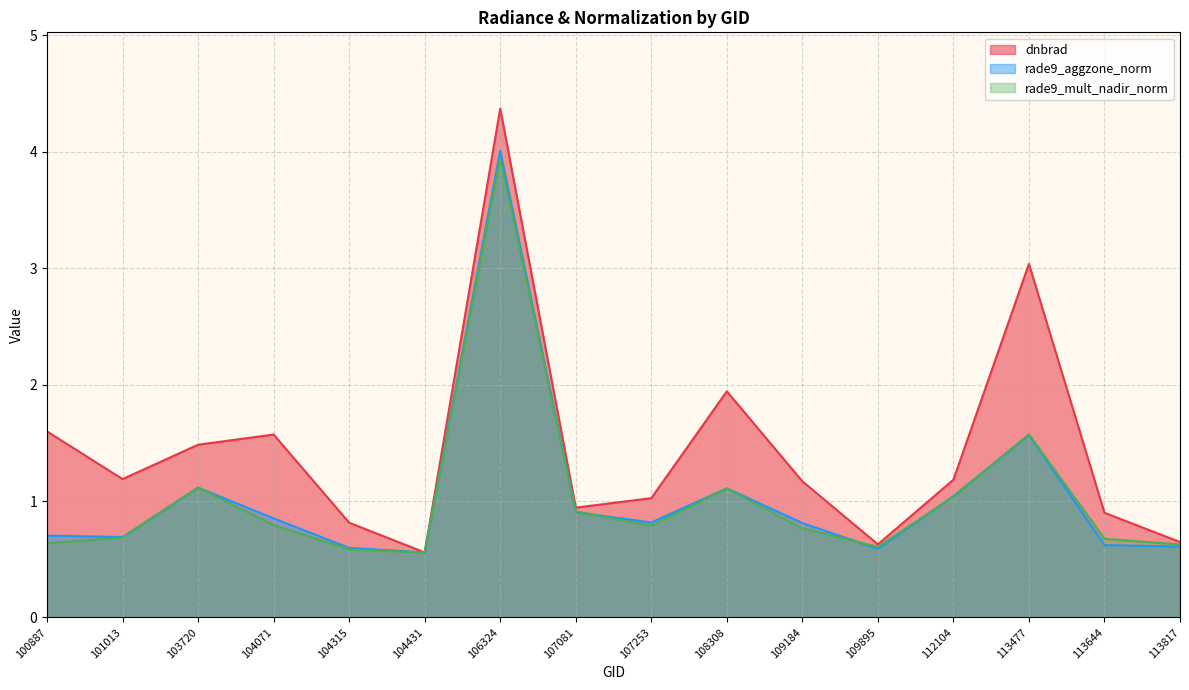

Is the value of rade9_mult_nadir_norm at 103720 greater than the value of rade9_aggzone_norm at 107081?

Yes